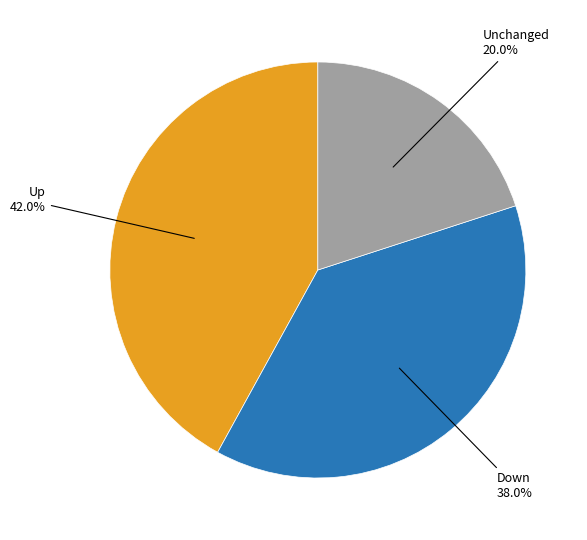

Does any single category account for the majority?

No